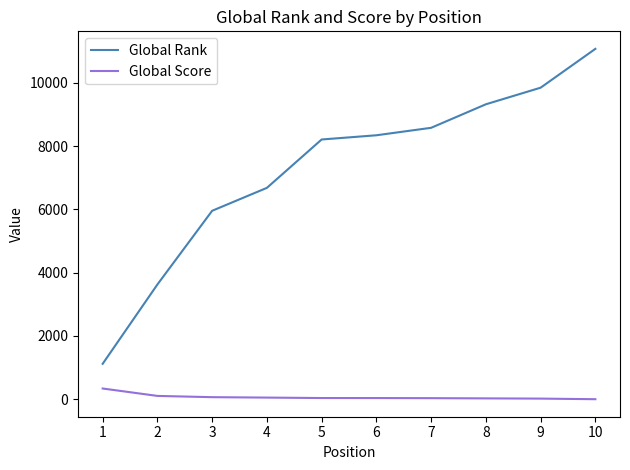

What is the difference between the maximum and minimum values in the Global Score series?

338